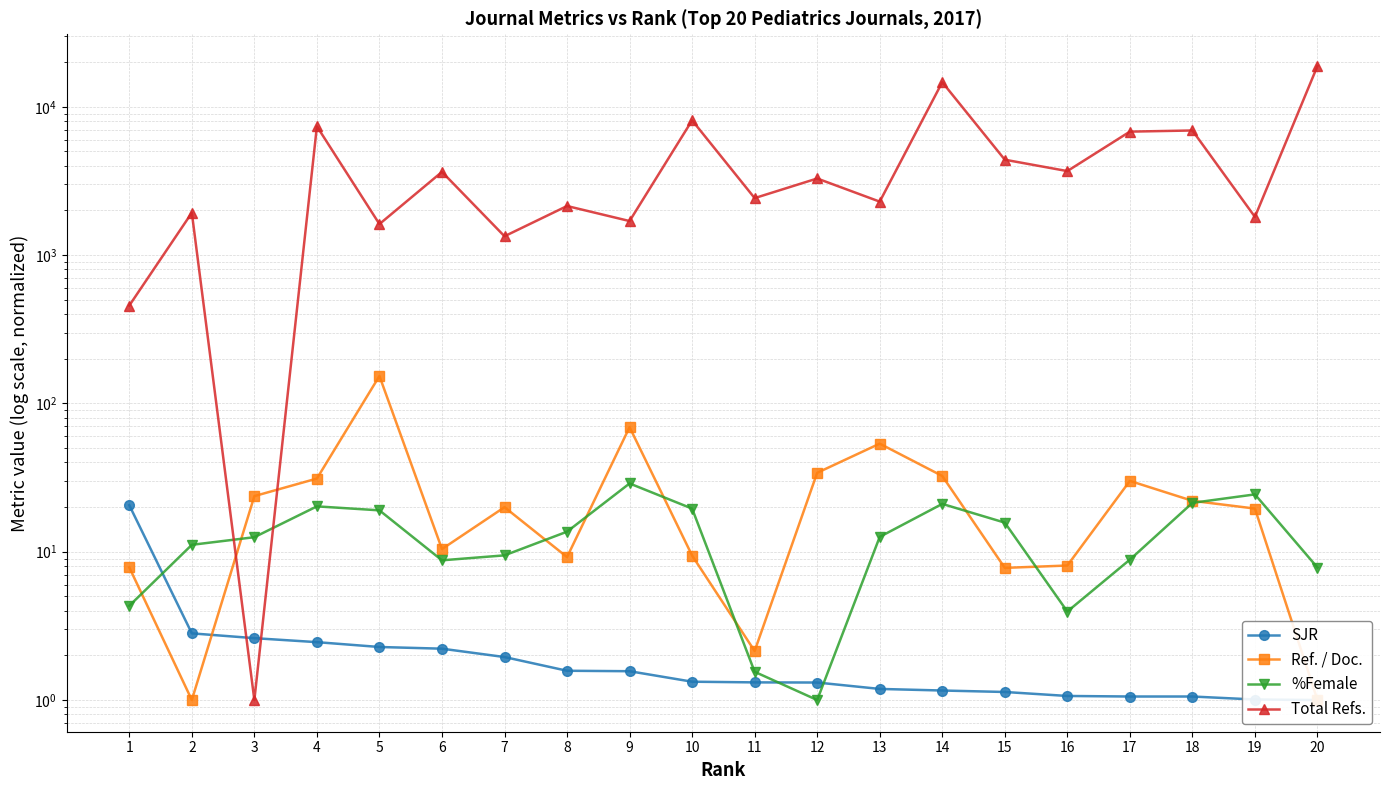

Reading left to right, transcribe all the data shown in this chart.

SJR: 20.6	2.8	2.6	2.5	2.3	2.2	1.9	1.6	1.6	1.3	1.3	1.3	1.2	1.2	1.1	1.1	1.1	1.1	1.0	1.0
Ref. / Doc.: 7.8	1.0	23.7	31.1	153.0	10.4	20.0	9.2	69.2	9.4	2.1	34.0	53.6	32.4	7.8	8.1	30.0	22.0	19.5	1.0
%Female: 4.3	11.1	12.5	20.2	19.0	8.8	9.4	13.6	28.9	19.5	1.5	1.0	12.6	21.0	15.7	3.9	8.8	21.4	24.4	7.8
Total Refs.: 457.0	1930.0	1.0	7381.0	1619.0	3640.0	1340.0	2143.0	1697.0	8105.0	2423.0	3286.0	2294.0	14653.0	4399.0	3686.0	6802.0	6924.0	1810.0	18847.0